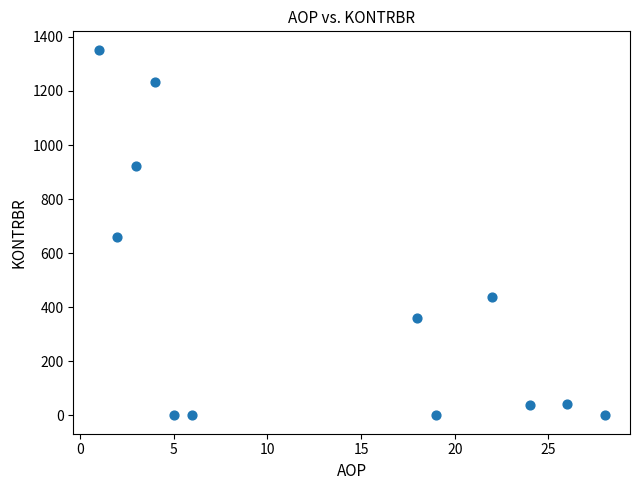

What is the range of Y values (max minus min)?

1352.9